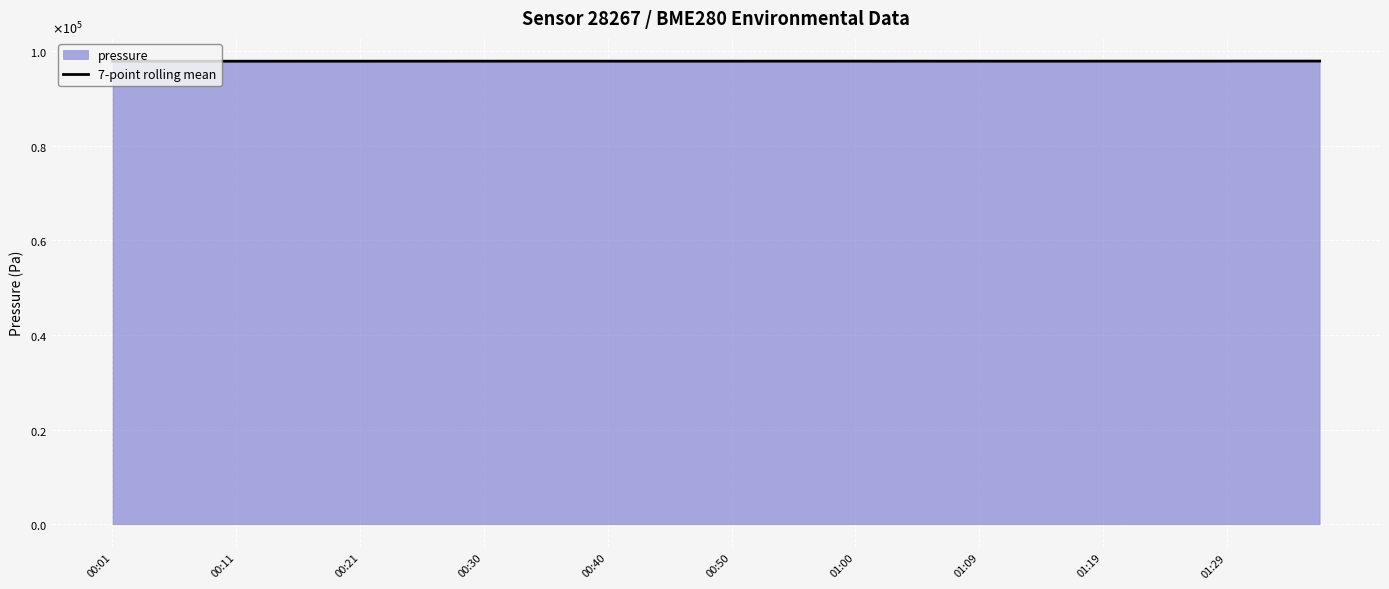

What is the value of the 36th point from the left?

97912.1